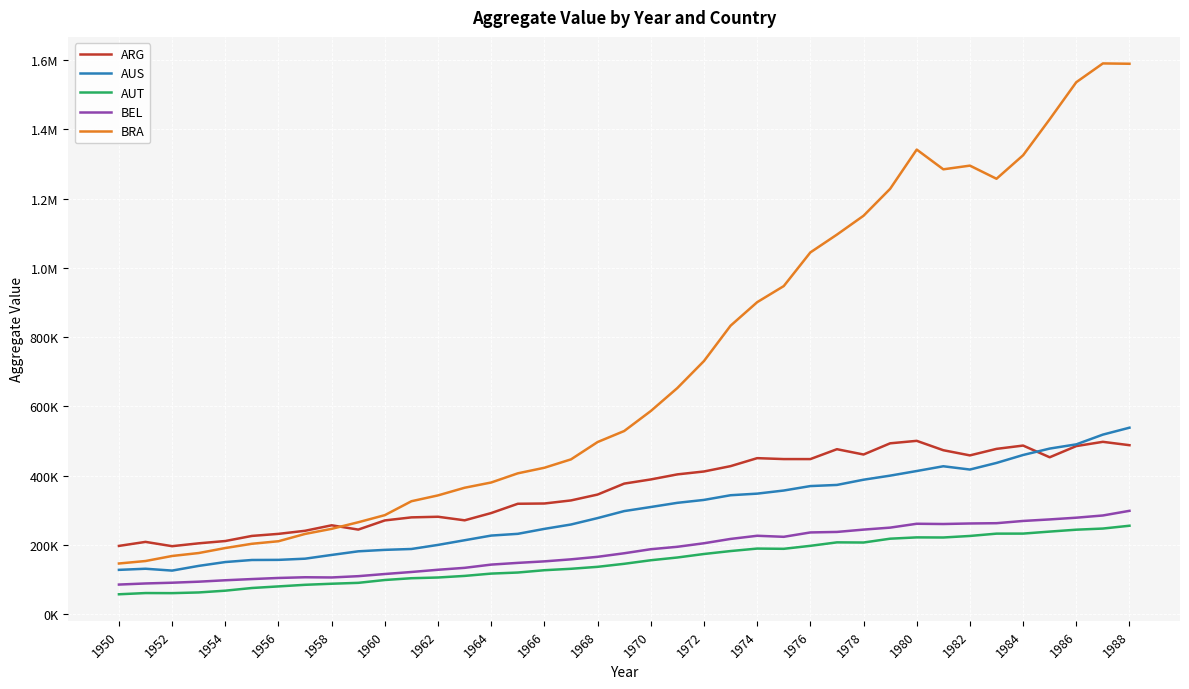

Does the chart have visible grid lines?

Yes